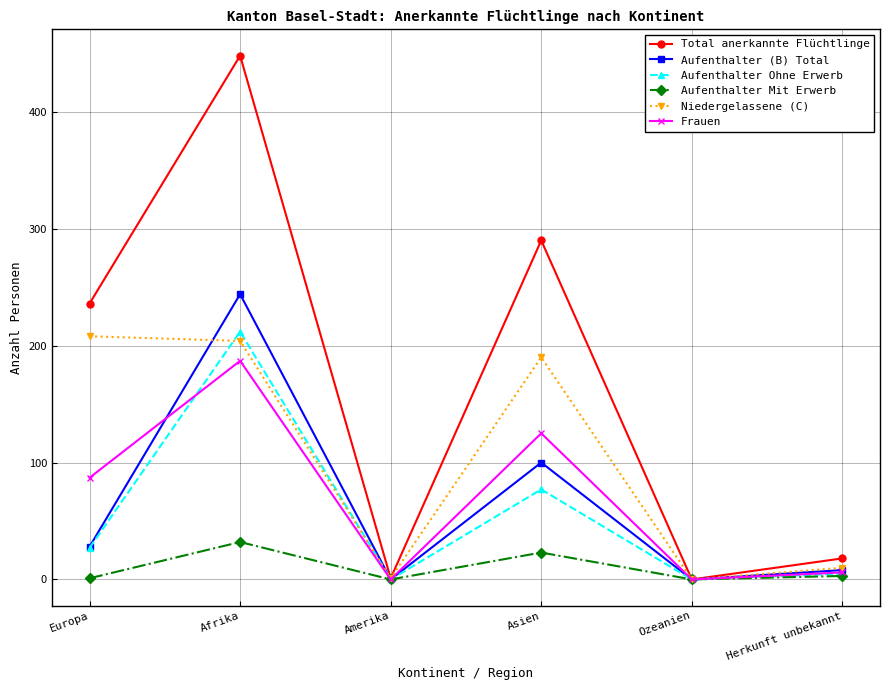

Does the chart have visible grid lines?

Yes